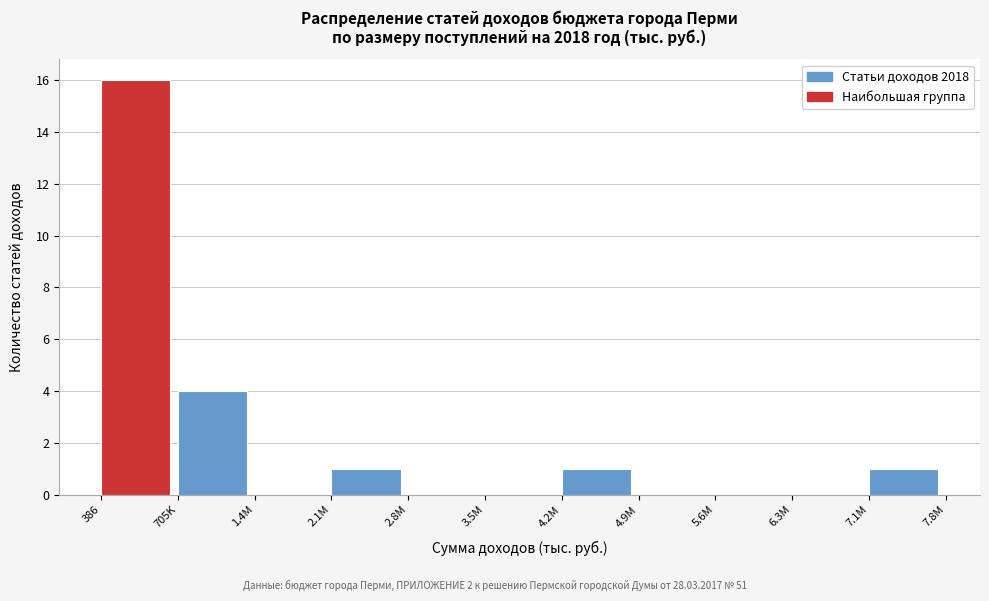

Reading left to right, transcribe all the data shown in this chart.

386=16	705K=4	1.4M=0	2.1M=1	2.8M=0	3.5M=0	4.2M=1	4.9M=0	5.6M=0	6.3M=0	7.1M=1